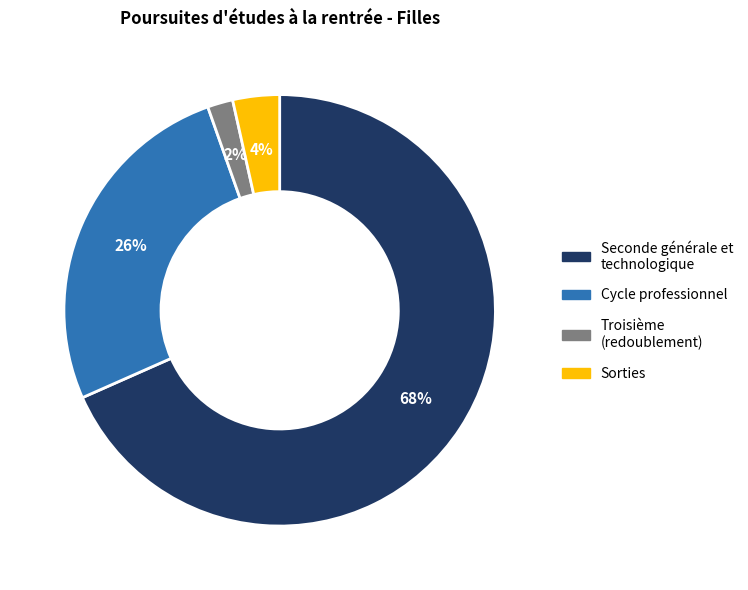

Is there any slice that represents more than half of the pie?

Yes